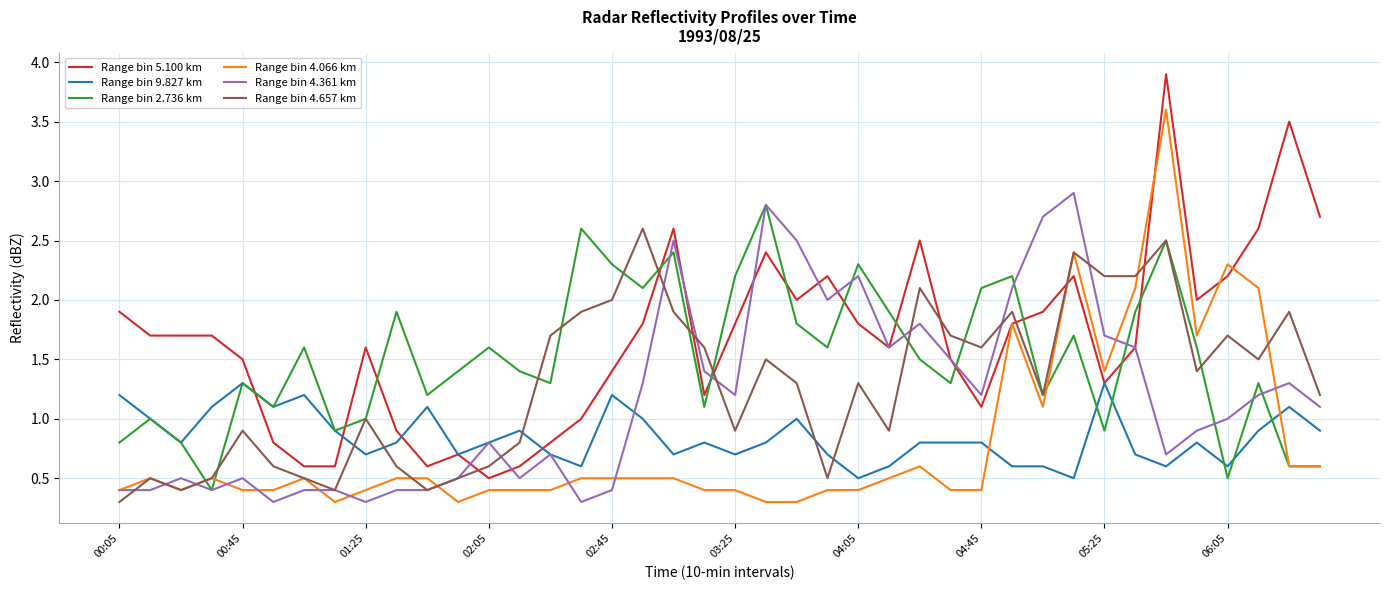

After their last crossing, which series has the higher values: Range bin 2.736 km or Range bin 5.100 km?

Range bin 5.100 km